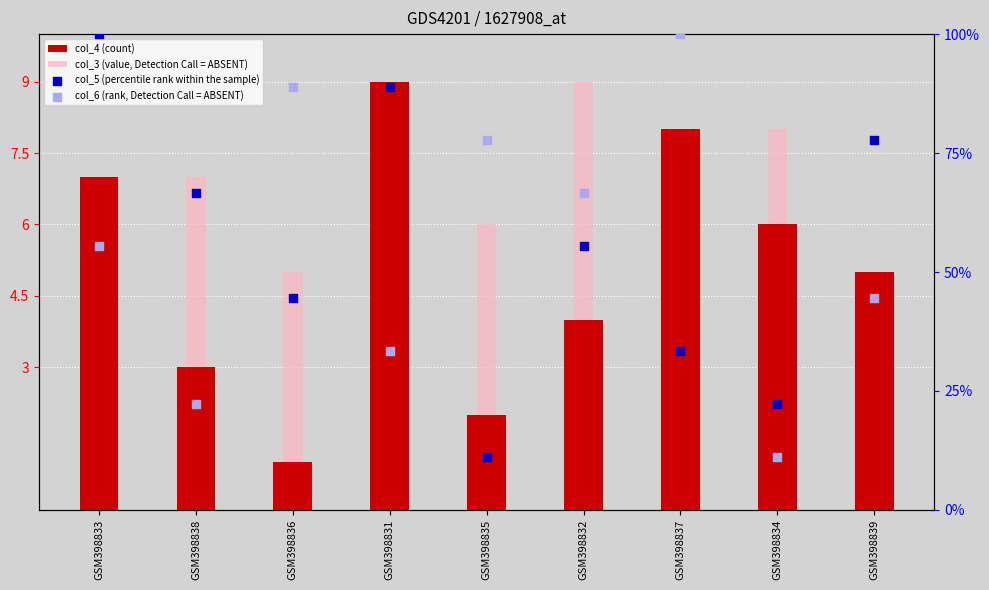

What are all the series names shown in the legend?

col_4 (count), col_3 (value, Detection Call = ABSENT), col_5 (percentile rank within the sample), col_6 (rank, Detection Call = ABSENT)